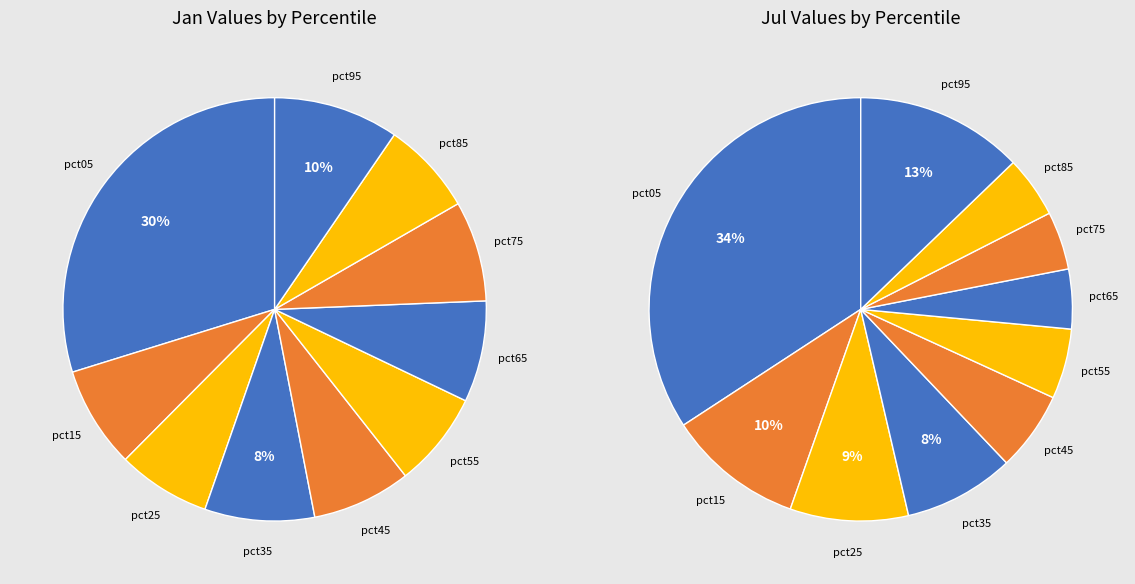

What is the spread (max minus min) of values at 8?

0.4